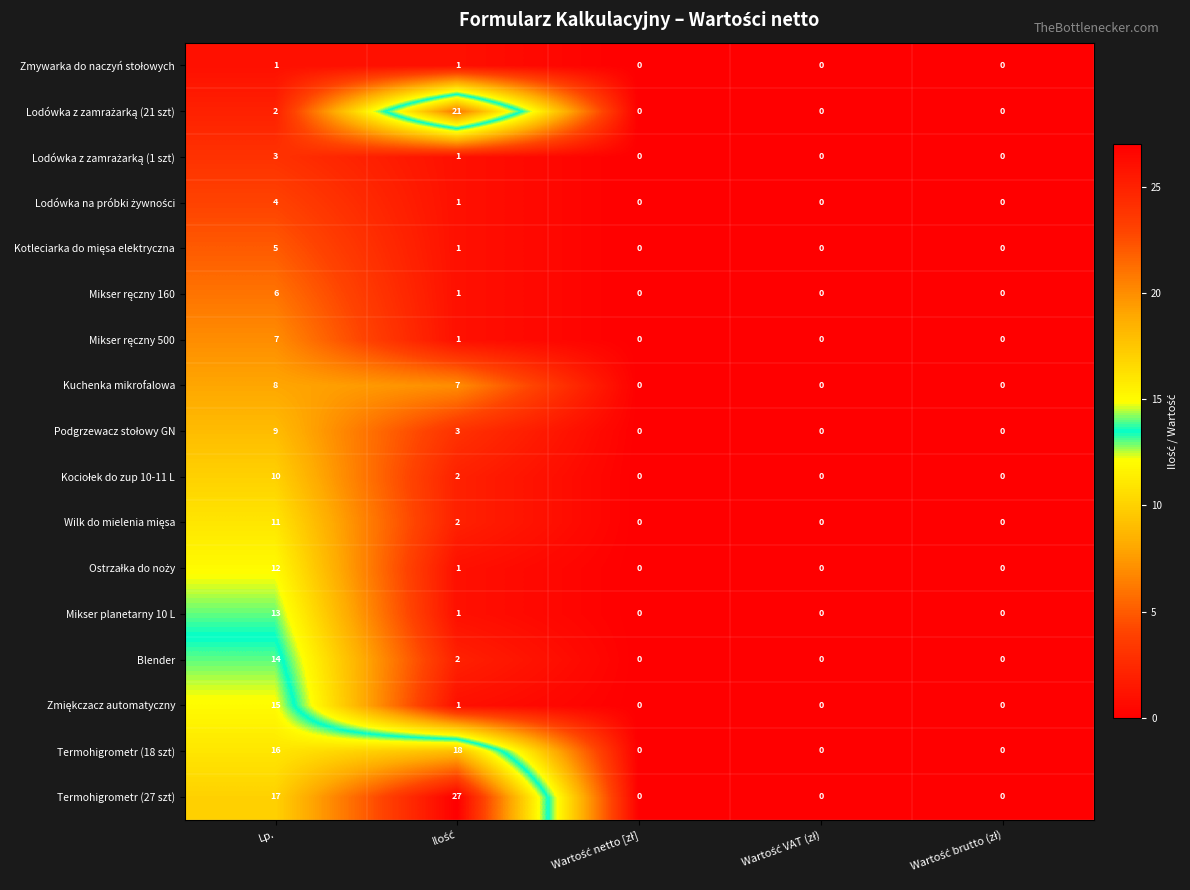

The Termohigrometr (27 szt) series shows 11 at Lp.. True or false?

False